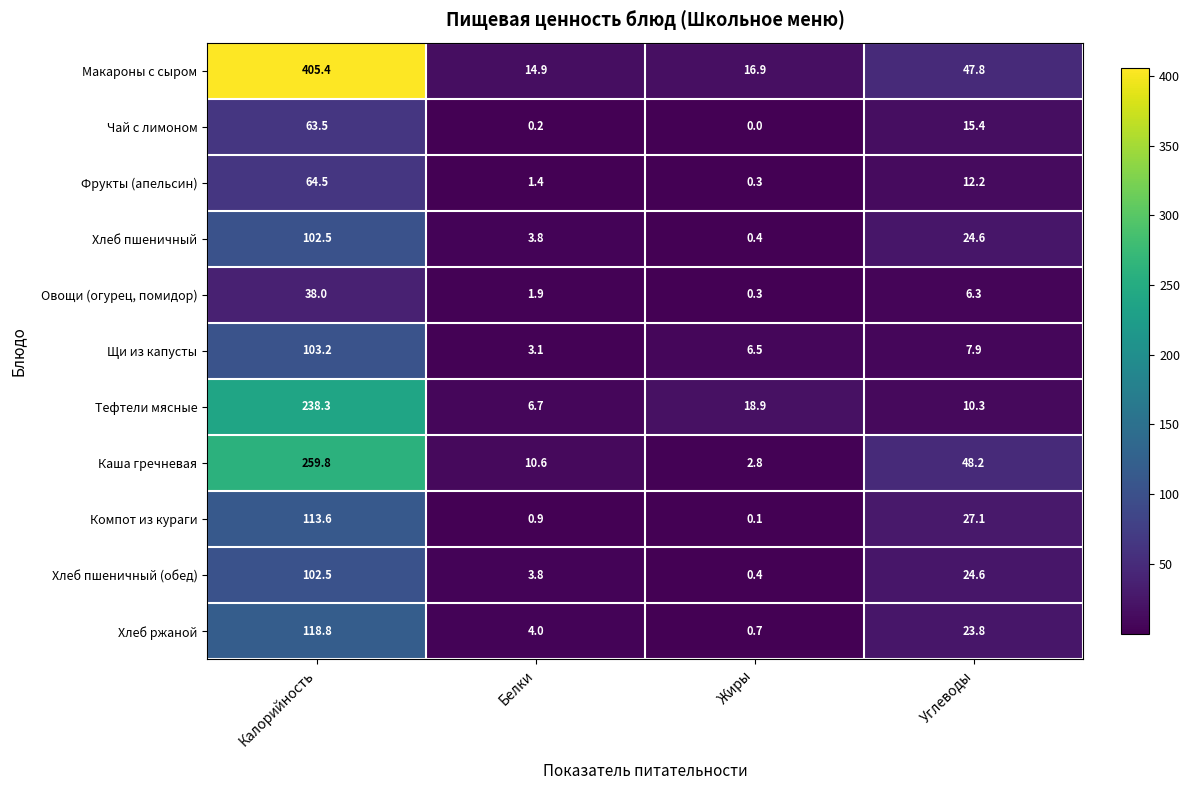

What is the sum of all Каша гречневая values?

321.4